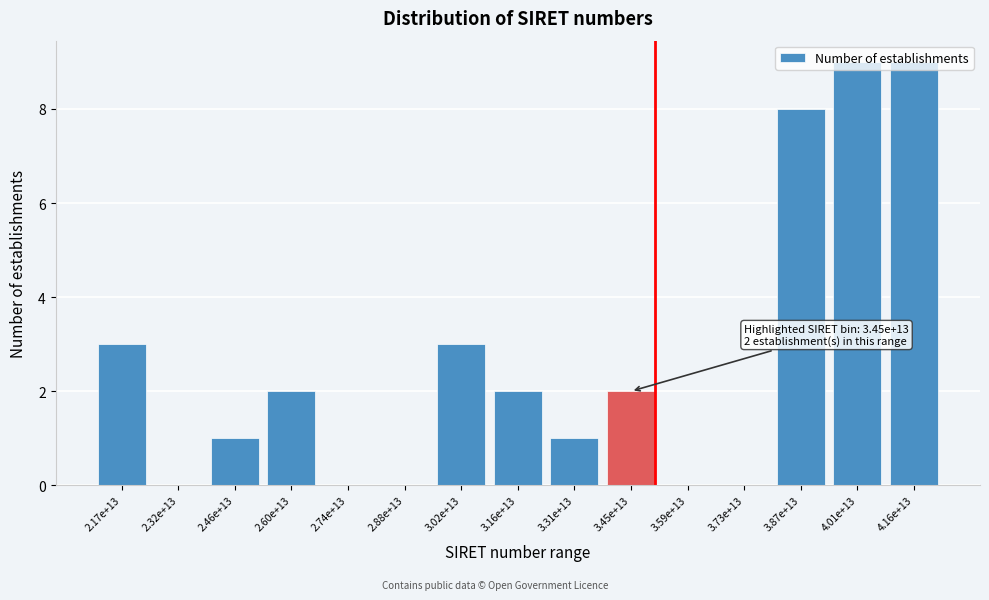

What is the sum of the values at 4.01e+13 and 2.17e+13?

12